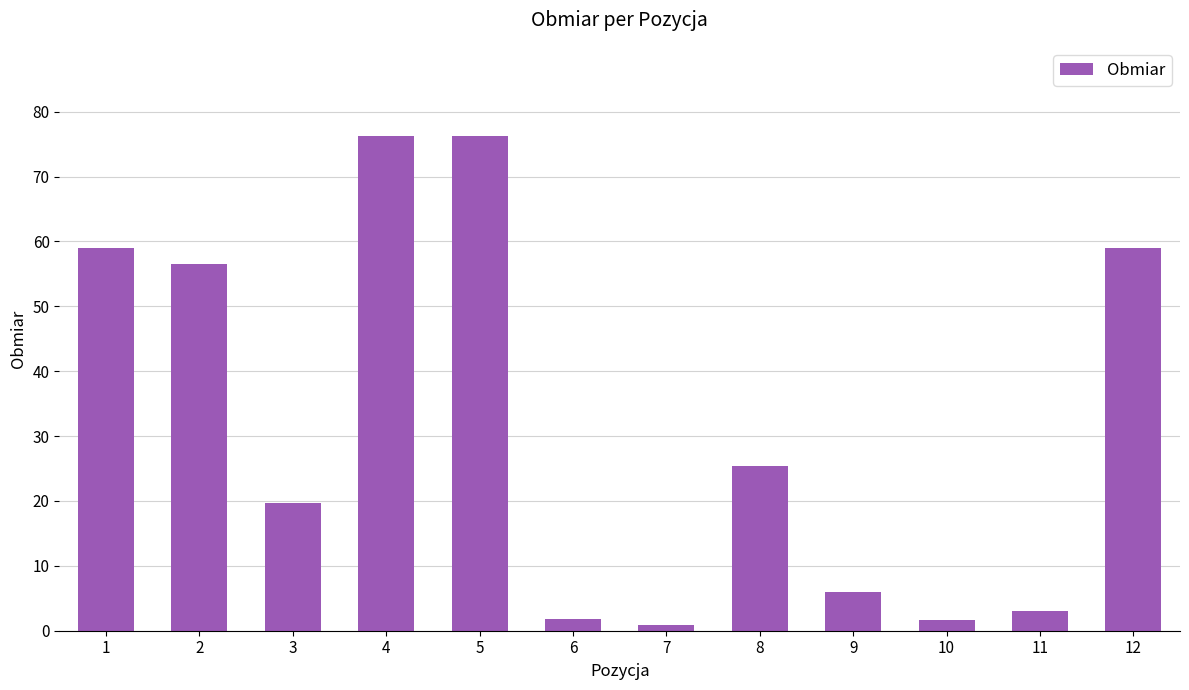

How many data points are less than 25?

6